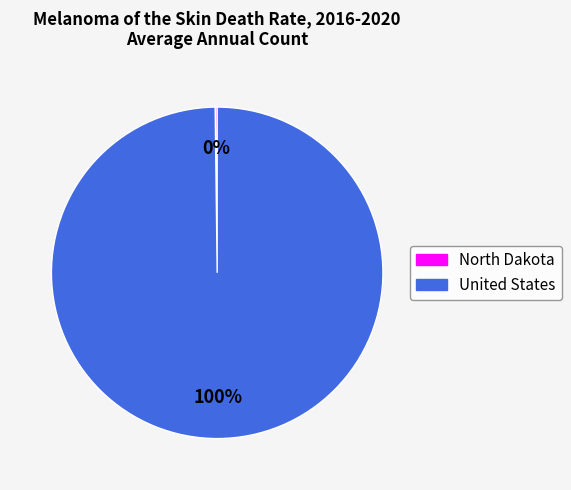

Does United States represent more than half of the total?

Yes